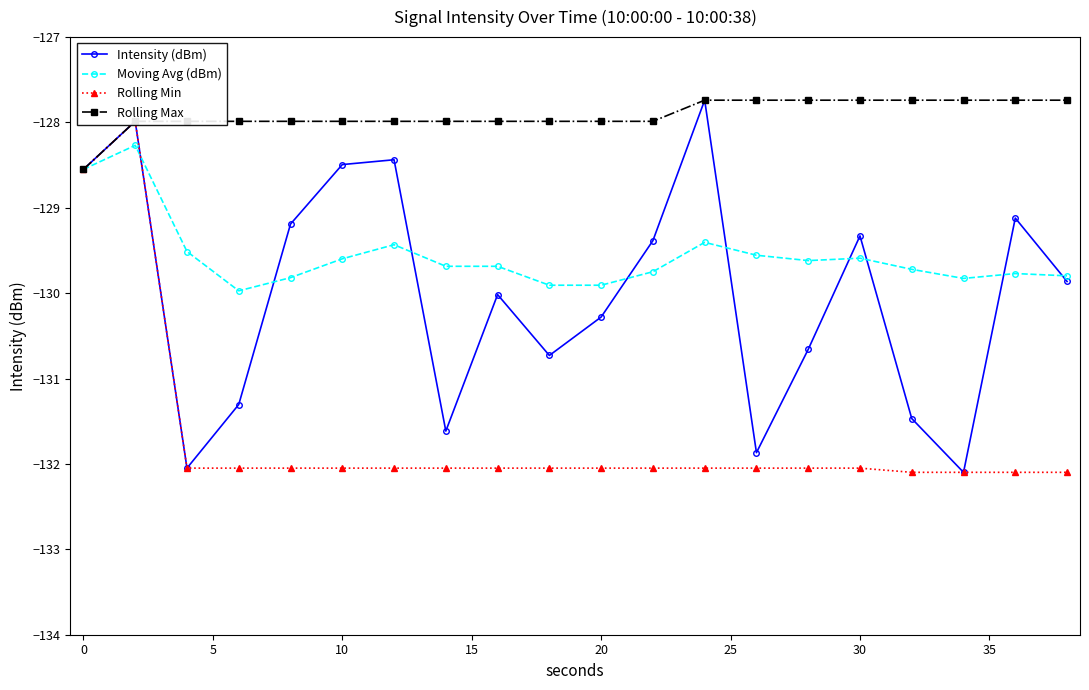

How many values in the Moving Avg (dBm) series are below -129?

18